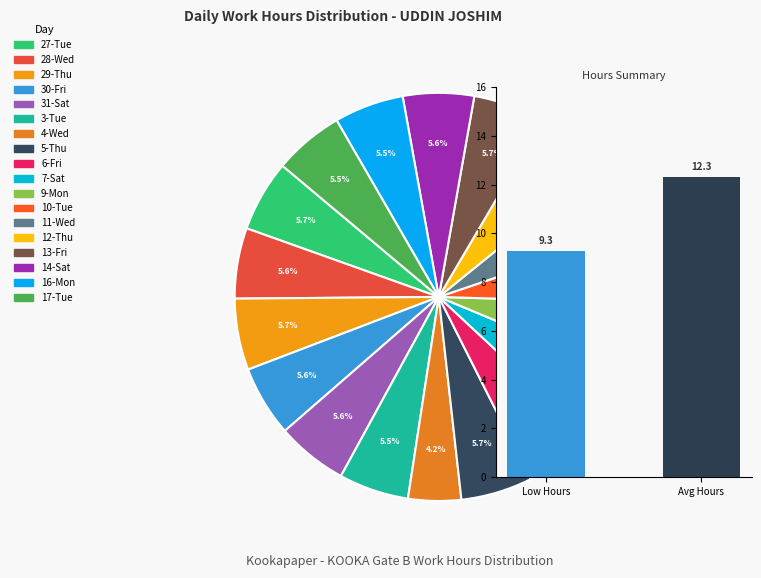

Approximately how many times larger is the value at Avg Hours compared to Low Hours?

1.3